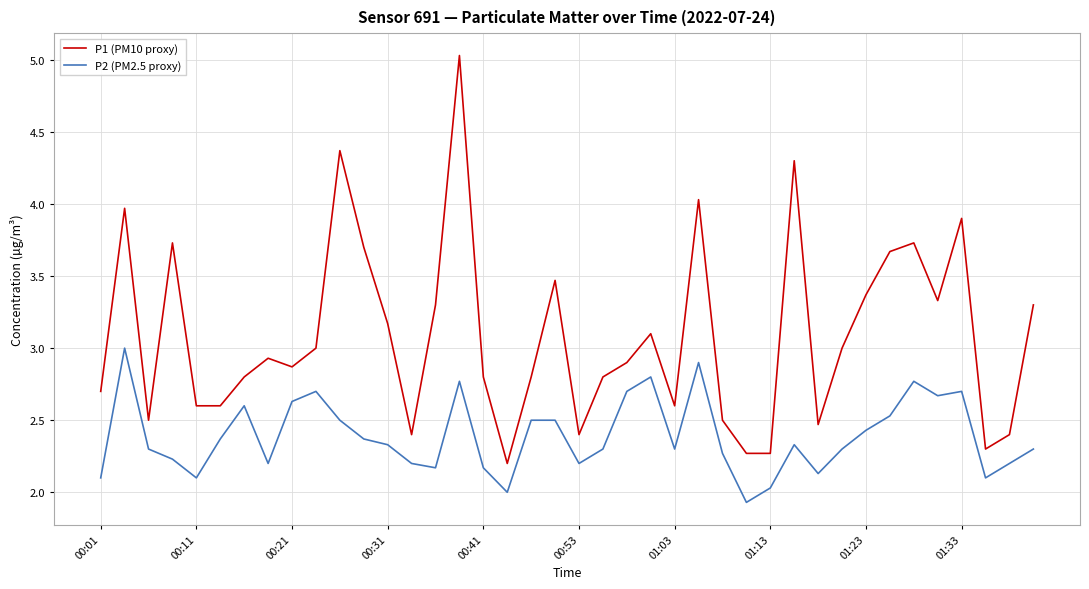

Rank the series by their maximum value, from lowest to highest.

P2 (PM2.5 proxy), P1 (PM10 proxy)